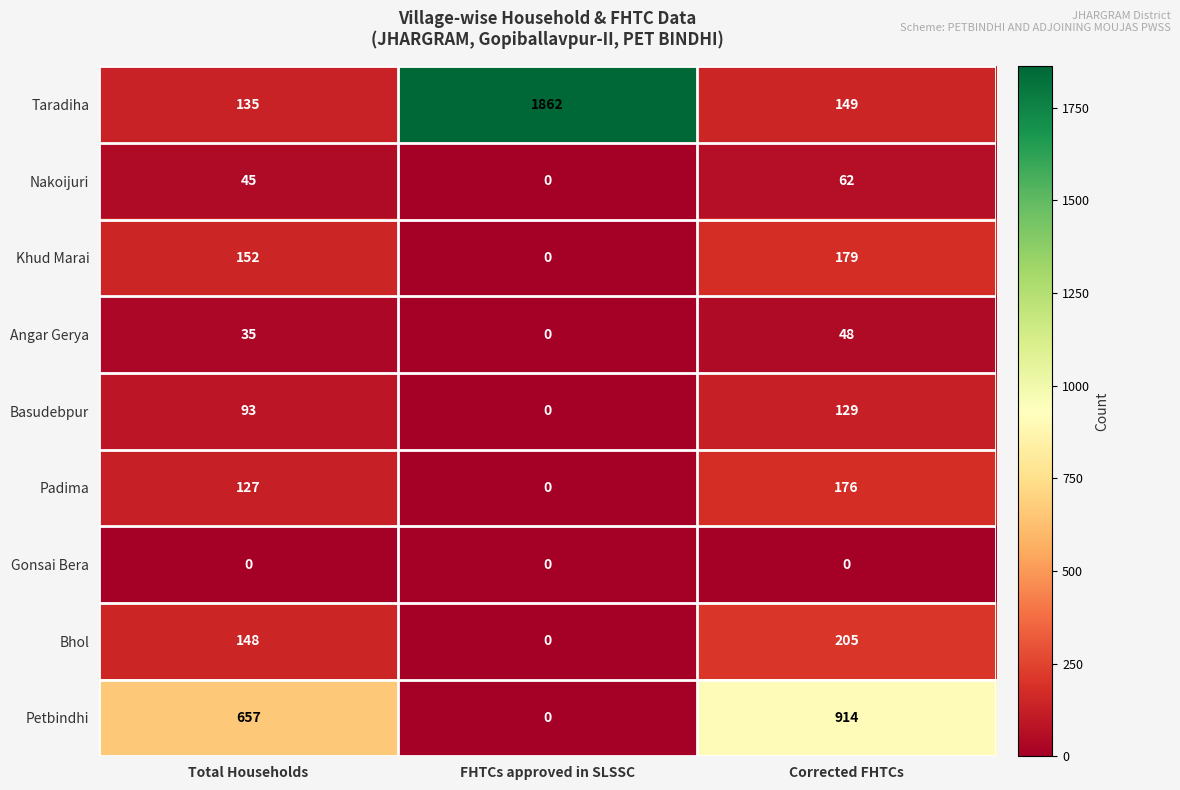

How many values in the Khud Marai series are below 152?

1